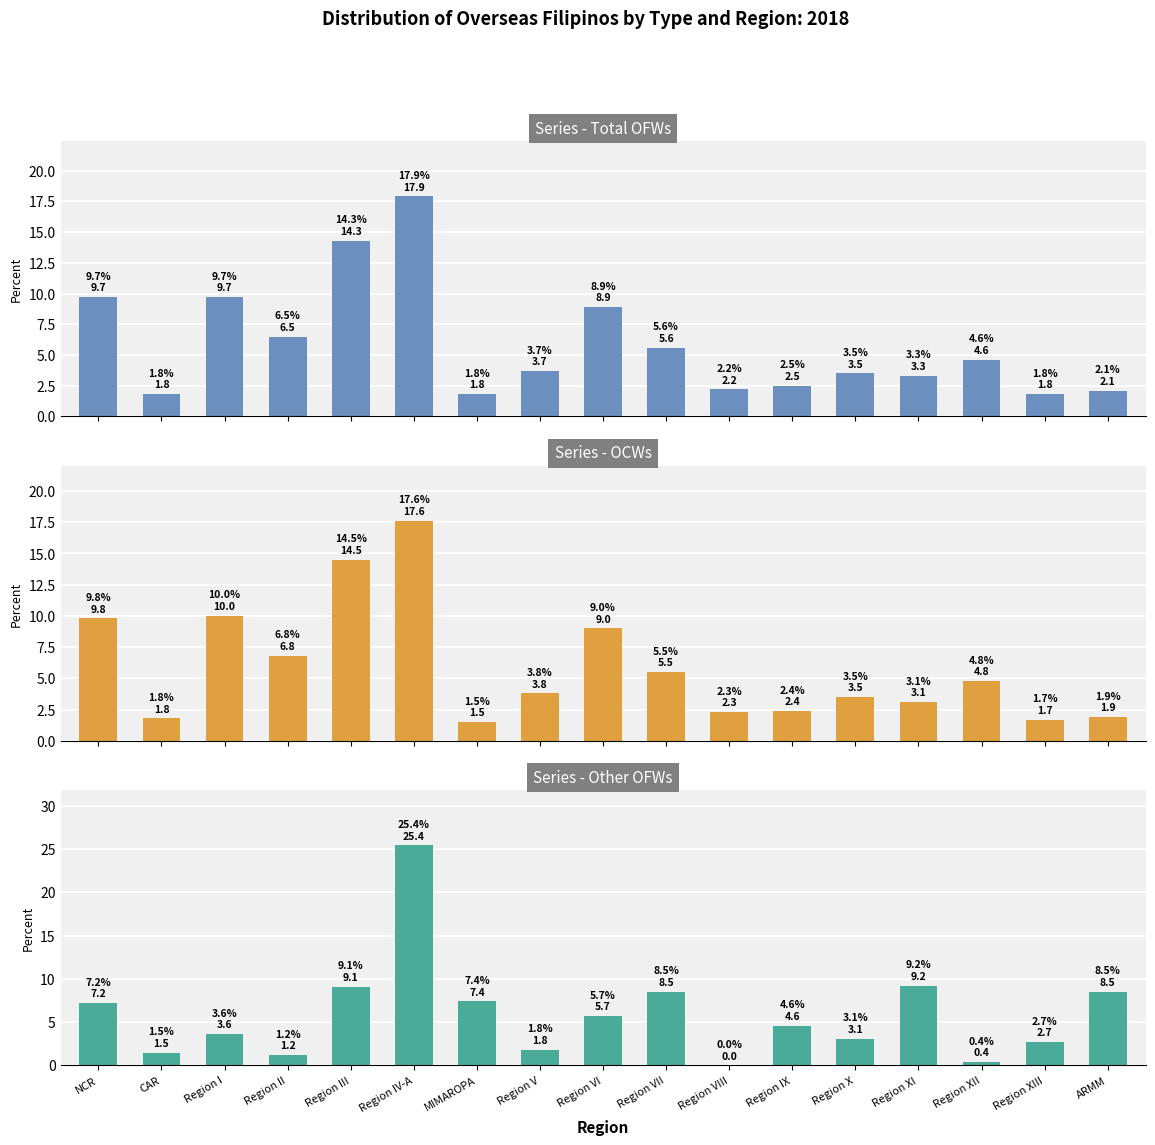

The OCWs series shows 5.5 at Region VII. True or false?

True